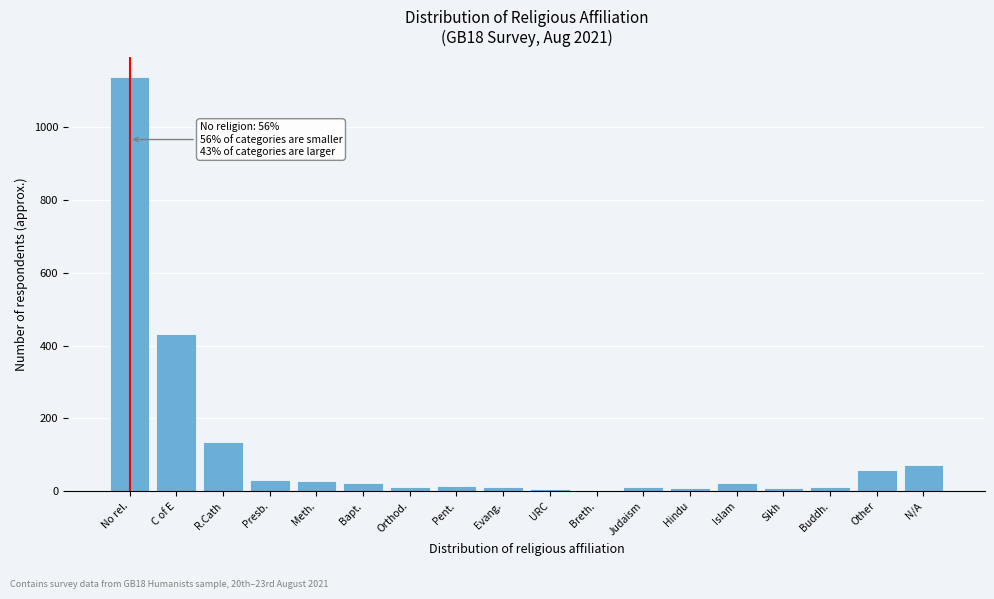

At which label is the value closest to 568?

C of E